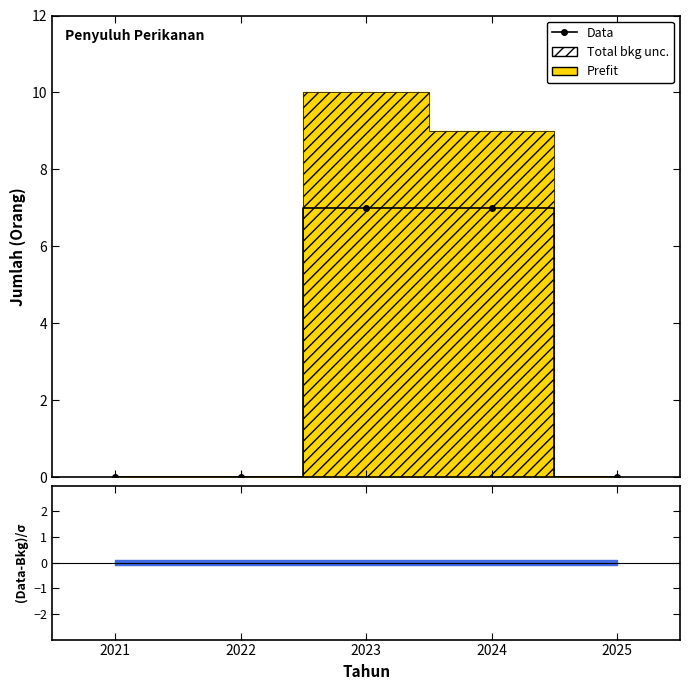

List the labels in order of value, smallest first.

2021, 2022, 2025, 2023, 2024